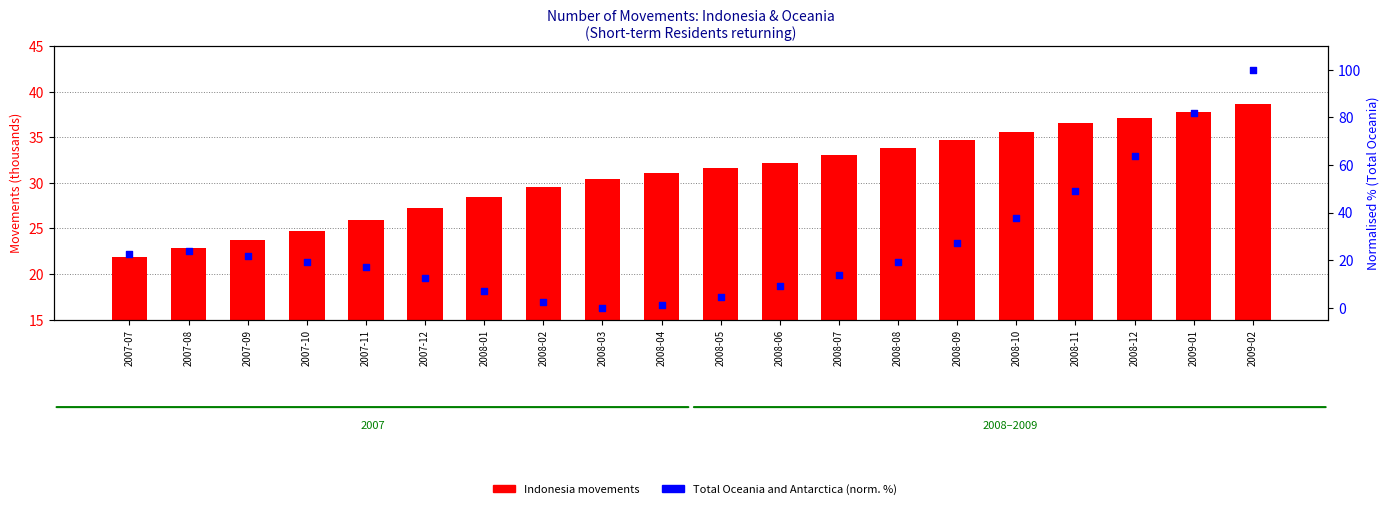

Which series has the largest total across all categories?

Indonesia movements